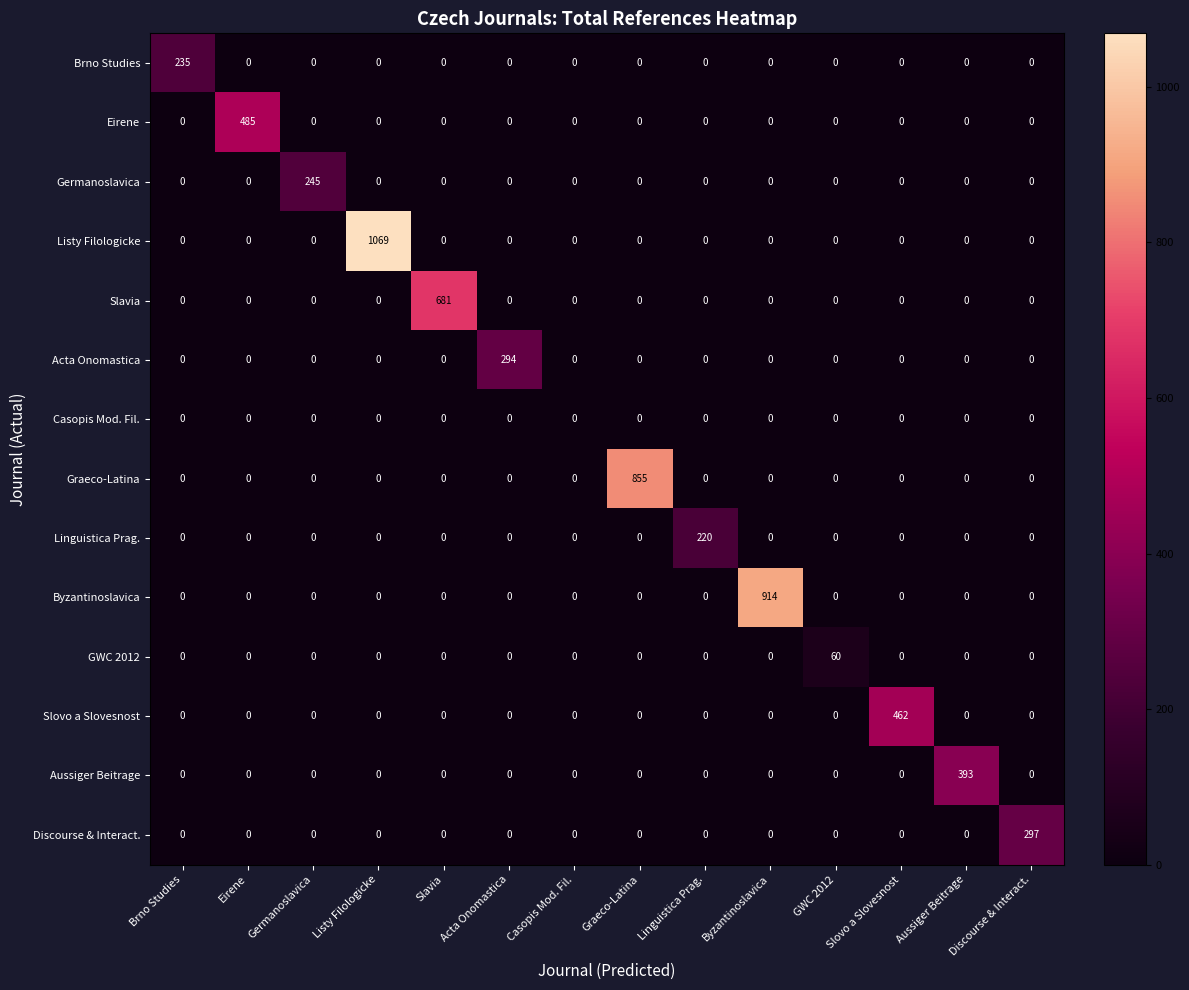

What is the average value of the Eirene series?

35